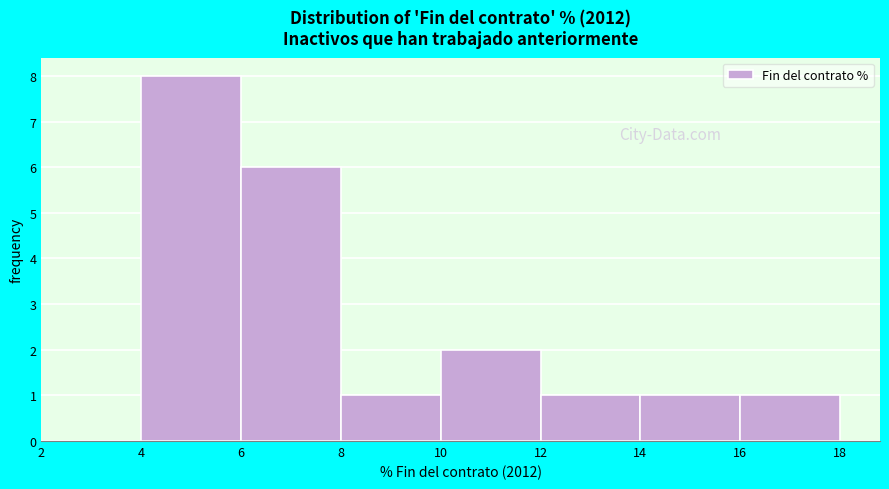

Reading left to right, list every bar in this chart as the range it spans on the x-axis followed by its height. The values are not printed on the chart, so give them approximately, as read against the axis.

2 to 4: 0
4 to 6: 8
6 to 8: 6
8 to 10: 1
10 to 12: 2
12 to 14: 1
14 to 16: 1
16 to 18: 1